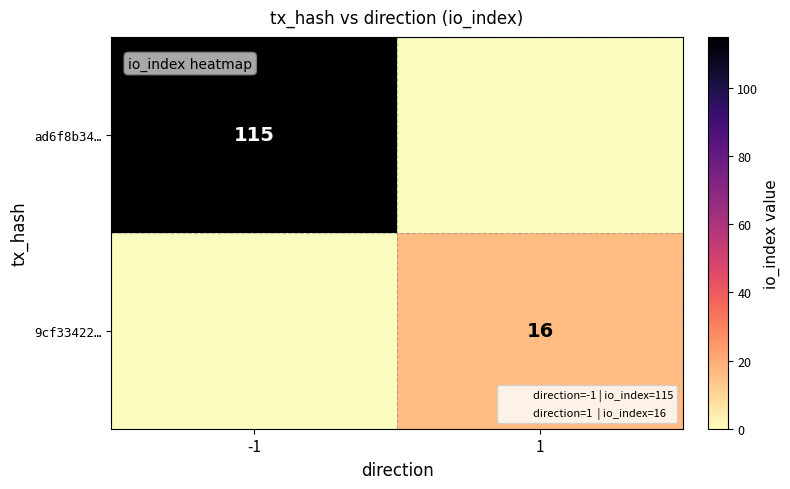

Which series has the largest total across all categories?

ad6f8b34…